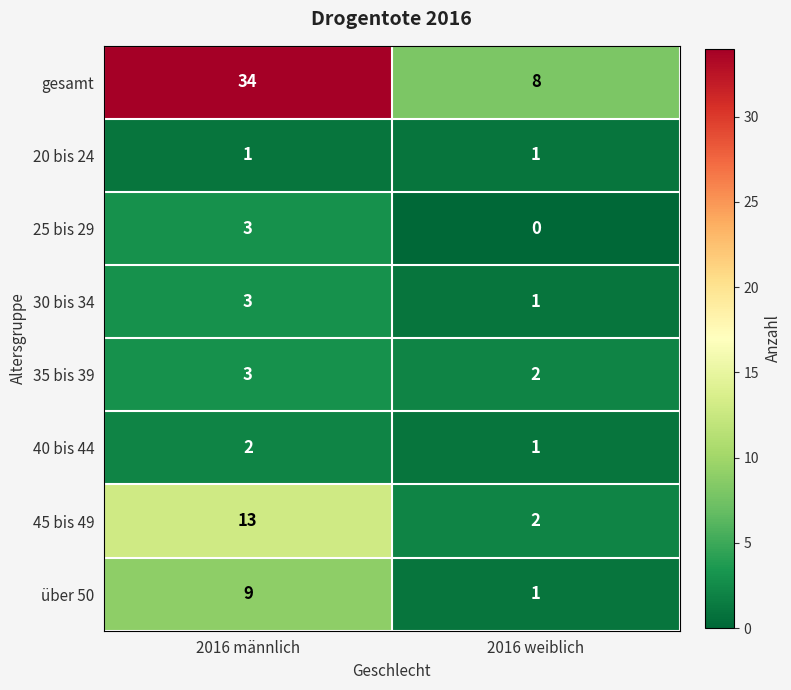

What is the sum of all 30 bis 34 values?

4